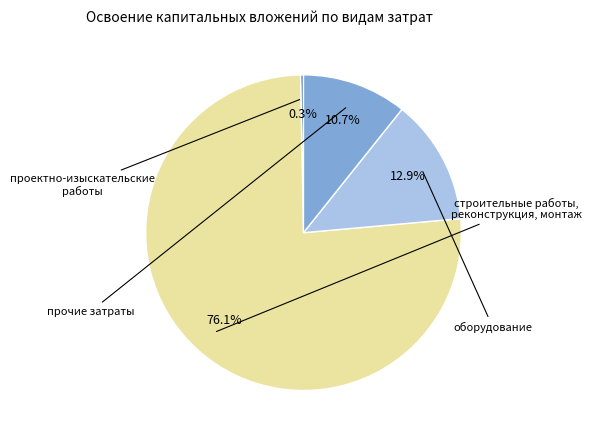

Is there a majority slice in this chart?

Yes